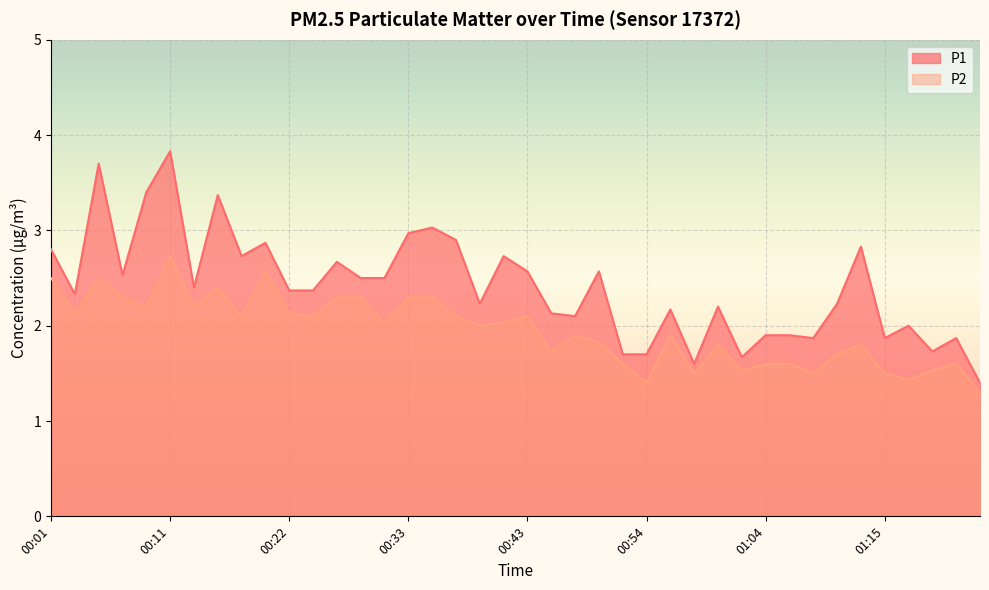

Between 00:33 and 01:08, which is larger?

00:33